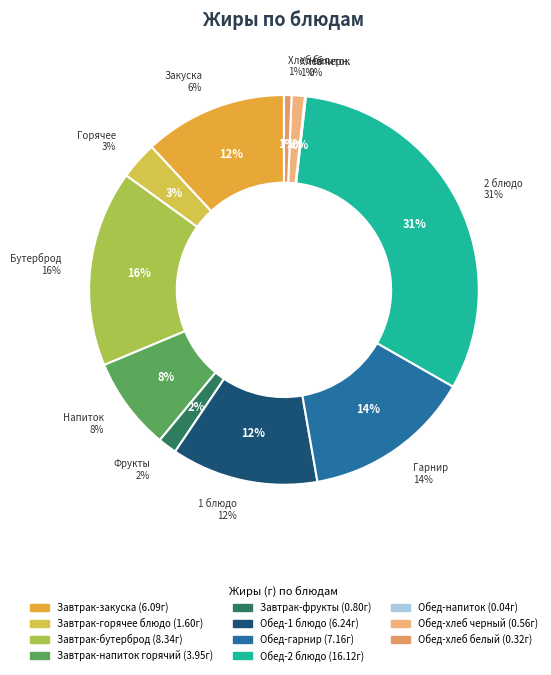

True or false: Завтрак-фрукты accounts for 2% of the total.

True